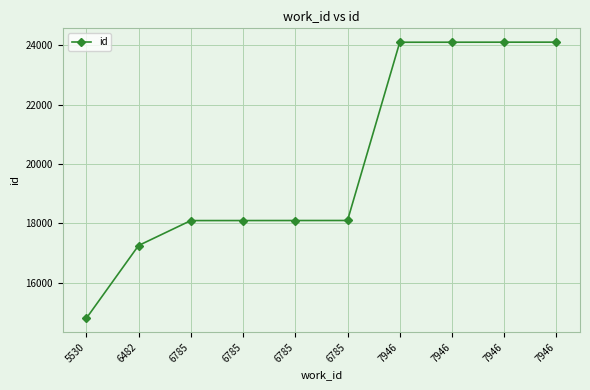

Is this an area chart (filled region under the line)?

No